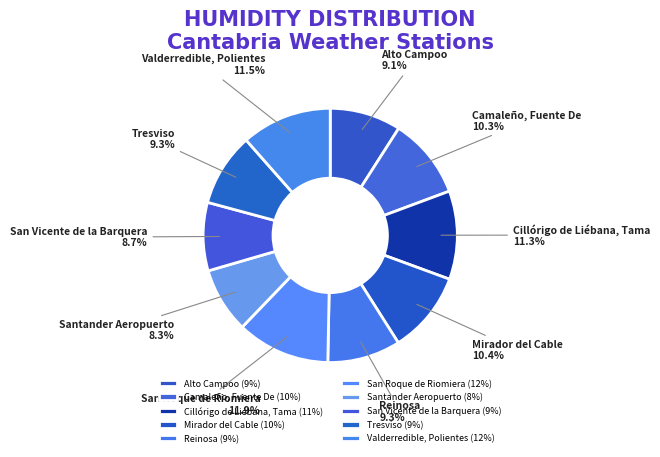

What percentage do Reinosa and Valderredible, Polientes together represent?

20.8%